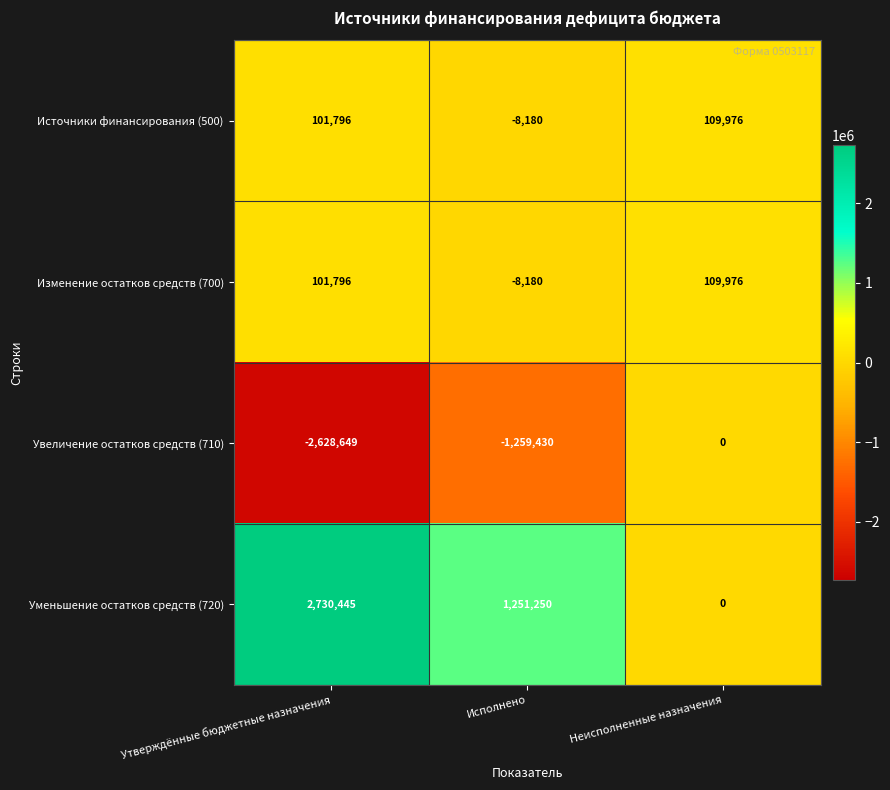

Reading left to right, extract all data points from this chart.

Источники финансирования (500): Утверждённые бюджетные назначения=101796	Исполнено=-8180	Неисполненные назначения=109976
Изменение остатков средств (700): Утверждённые бюджетные назначения=101796	Исполнено=-8180	Неисполненные назначения=109976
Увеличение остатков средств (710): Утверждённые бюджетные назначения=-2628649	Исполнено=-1259430	Неисполненные назначения=0
Уменьшение остатков средств (720): Утверждённые бюджетные назначения=2730445	Исполнено=1251250	Неисполненные назначения=0